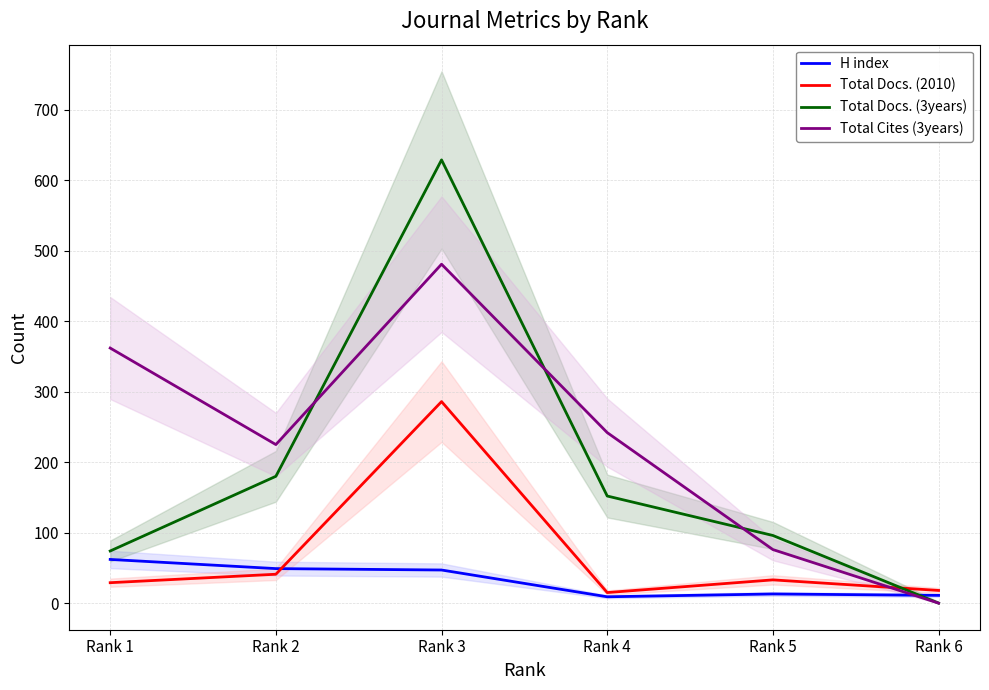

Reading left to right, what are all the values shown in this chart?

H index: 62	49	47	9	13	11
Total Docs. (2010): 29	41	286	15	33	18
Total Docs. (3years): 74	180	629	152	96	0
Total Cites (3years): 362	225	481	242	76	0